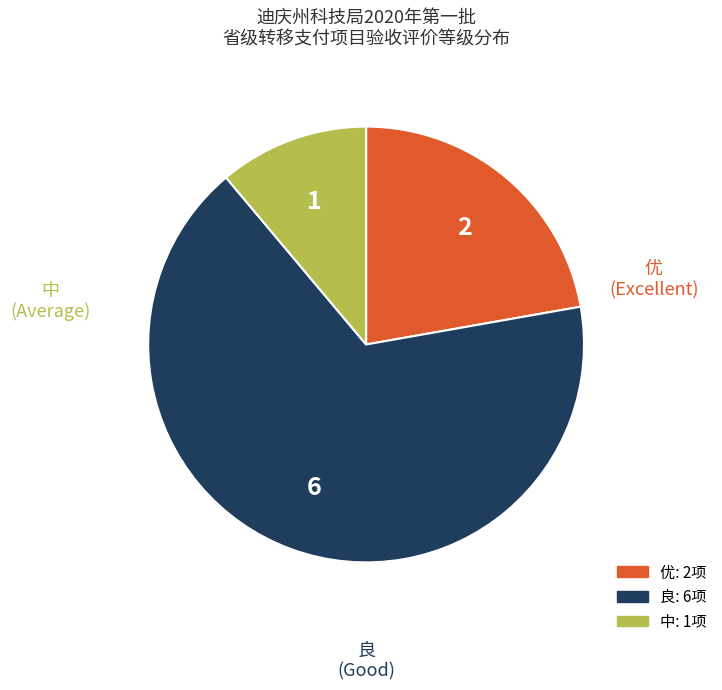

Does any single category account for the majority?

Yes